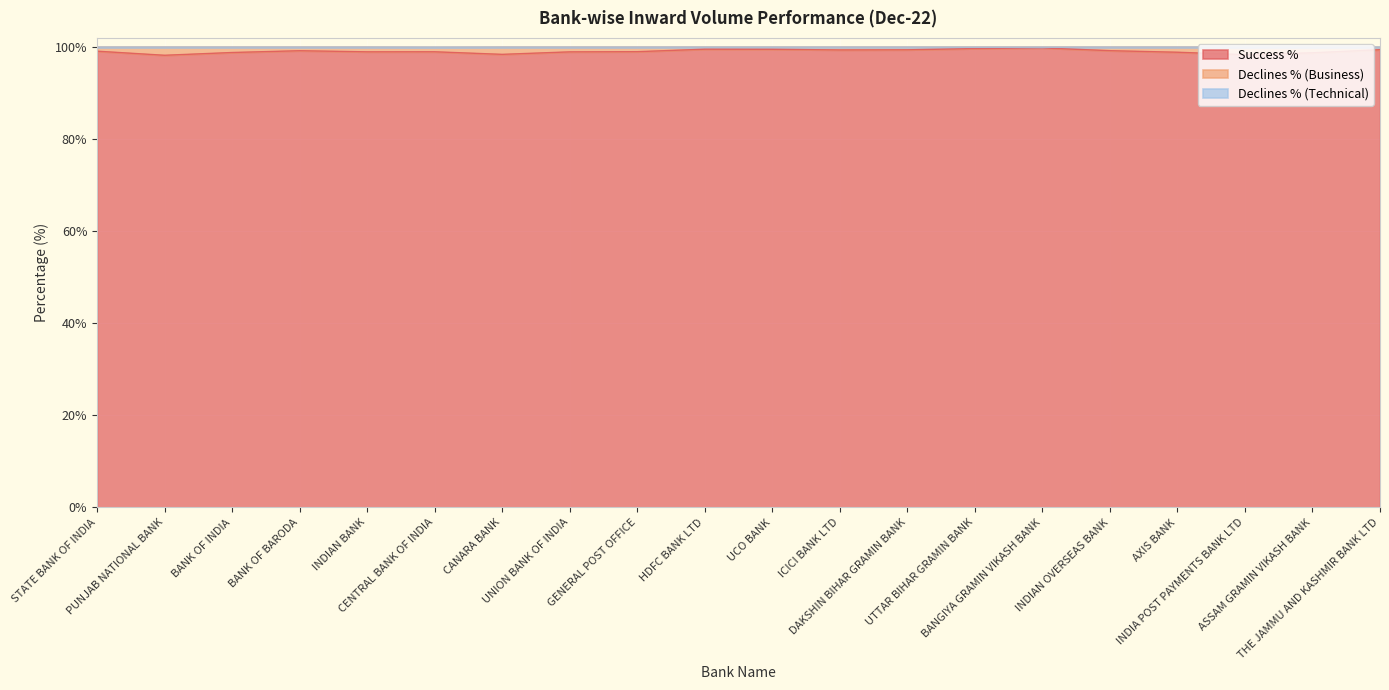

Does the chart display data point markers on the line(s)?

No